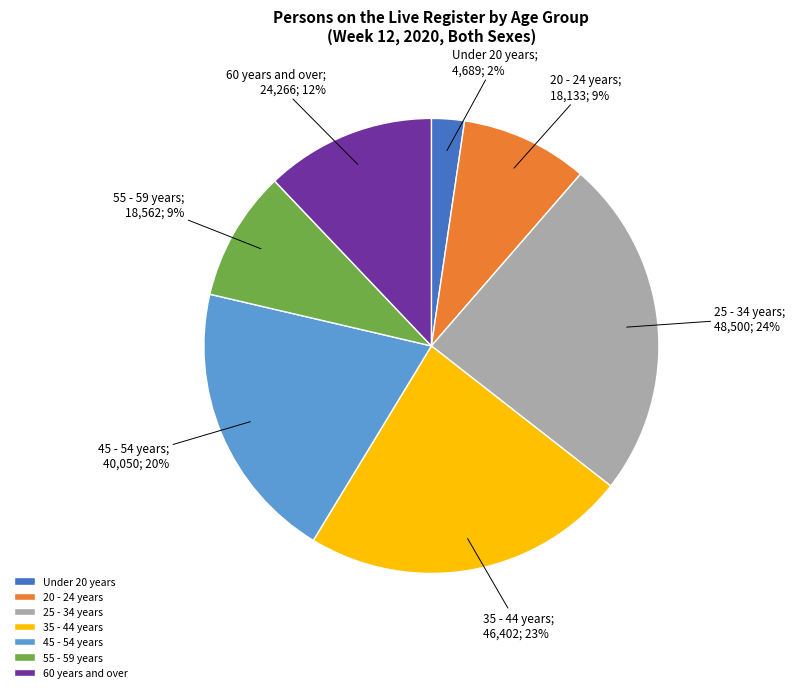

To the nearest percent, what is the difference between the Under 20 years and 35 - 44 years slice percentages?

21%